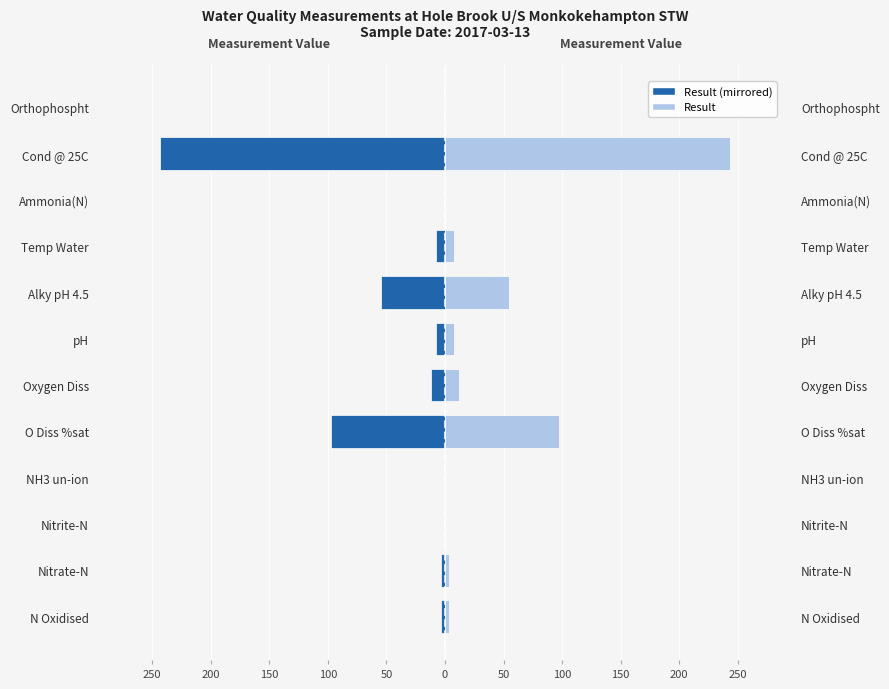

What is the difference between the maximum and minimum values in the Measurement (left) series?

243.0